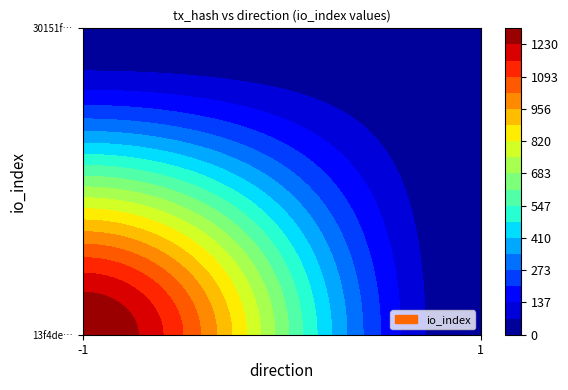

At how many categories does at least one series exceed 783?

1